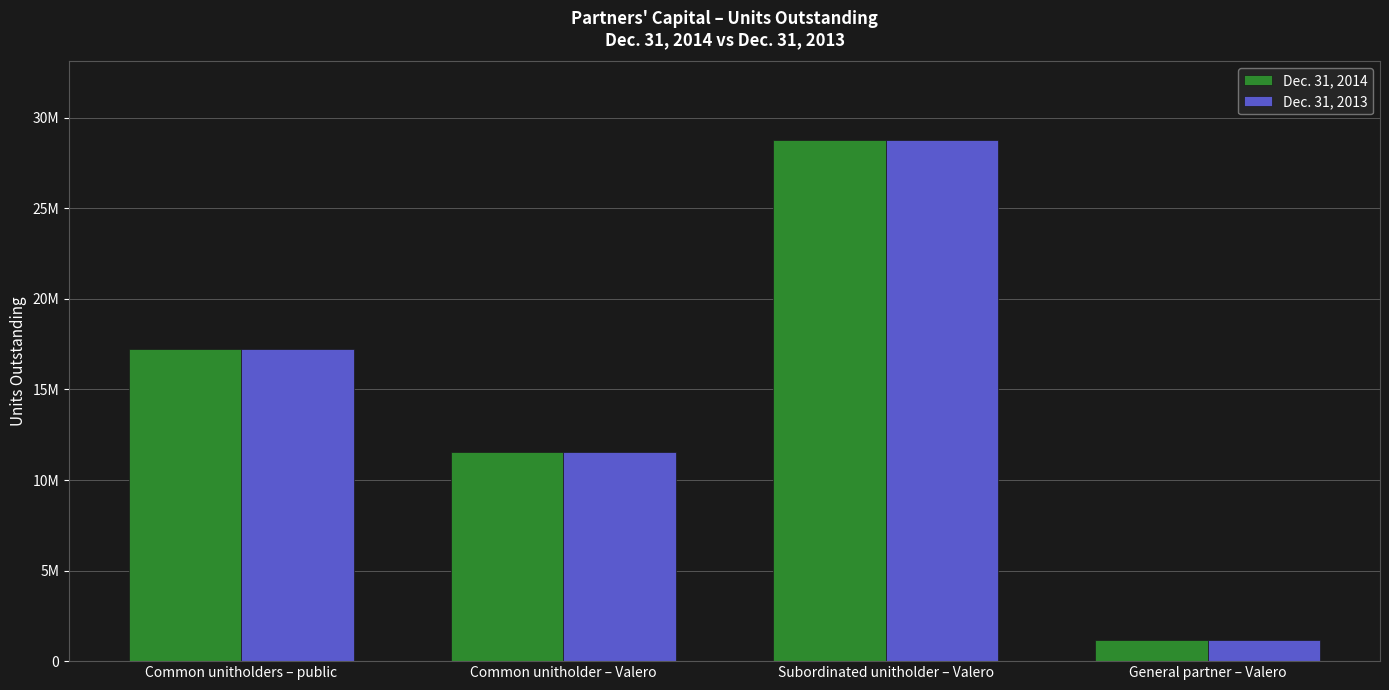

Does the chart contain any negative values?

No